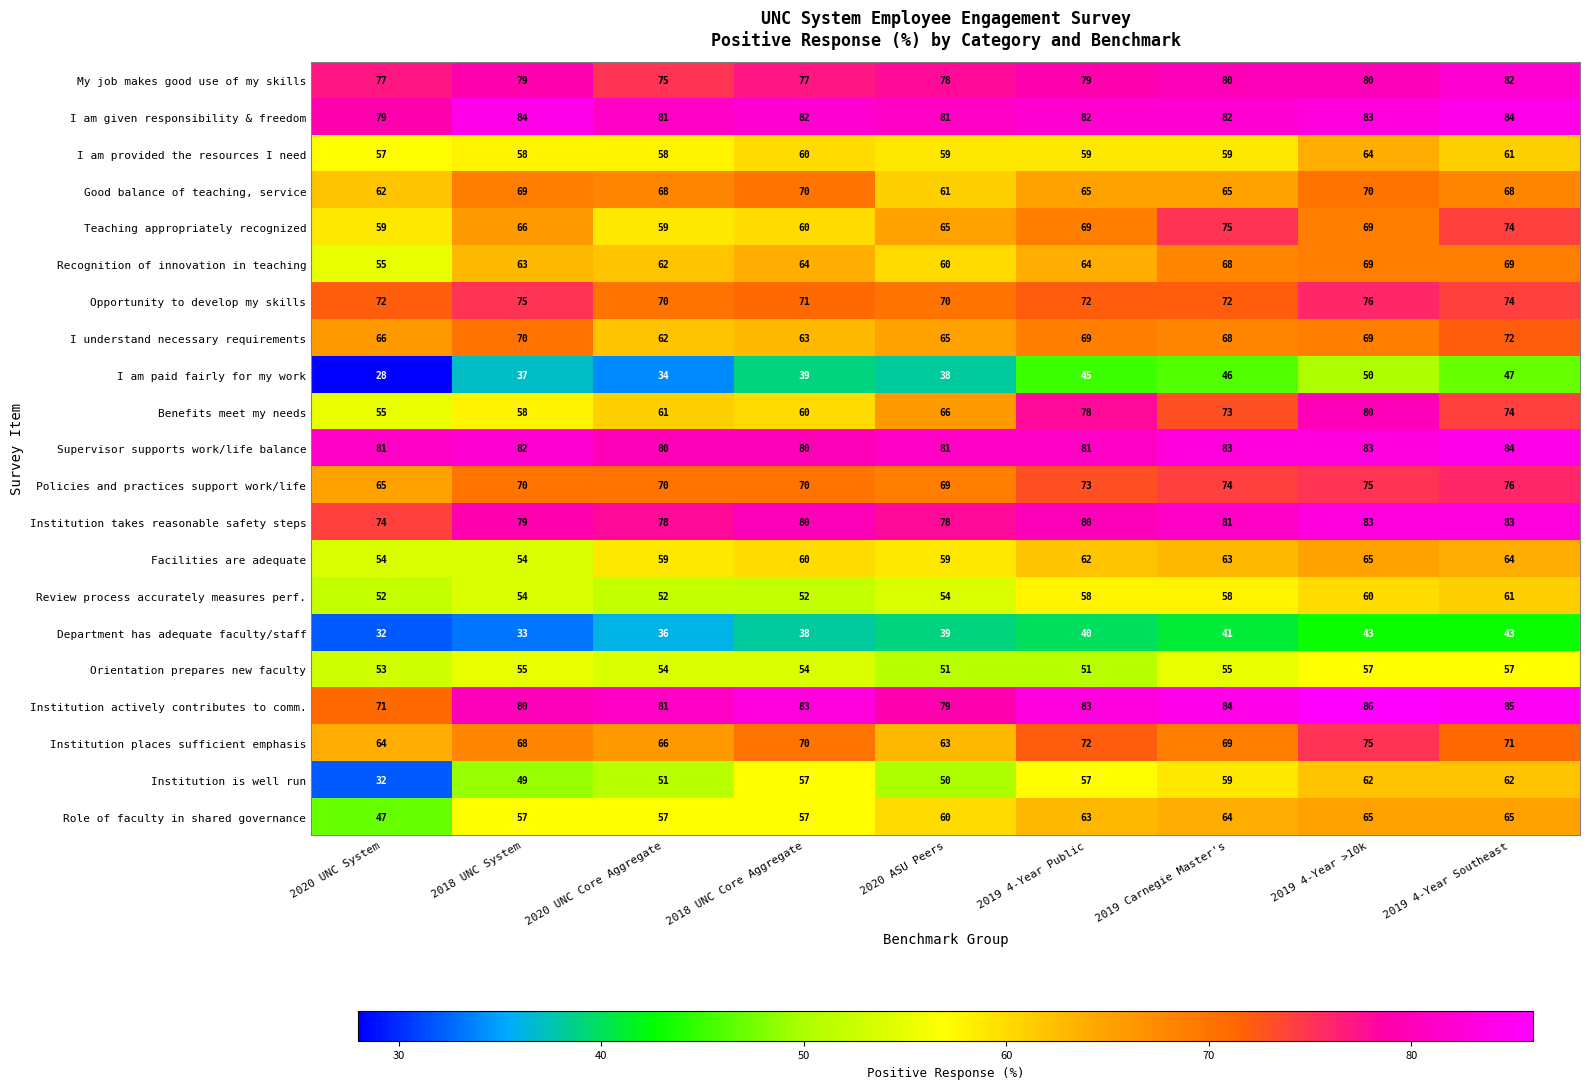

What is the smallest value displayed?

28